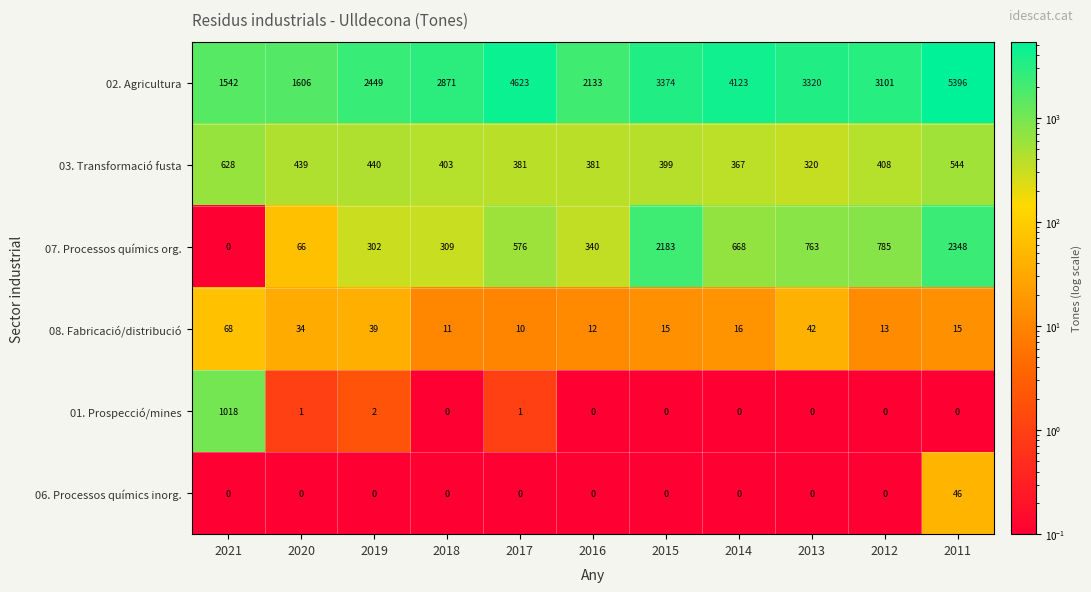

Is it true that 07. Processos químics org. equals 41 at 2020?

False